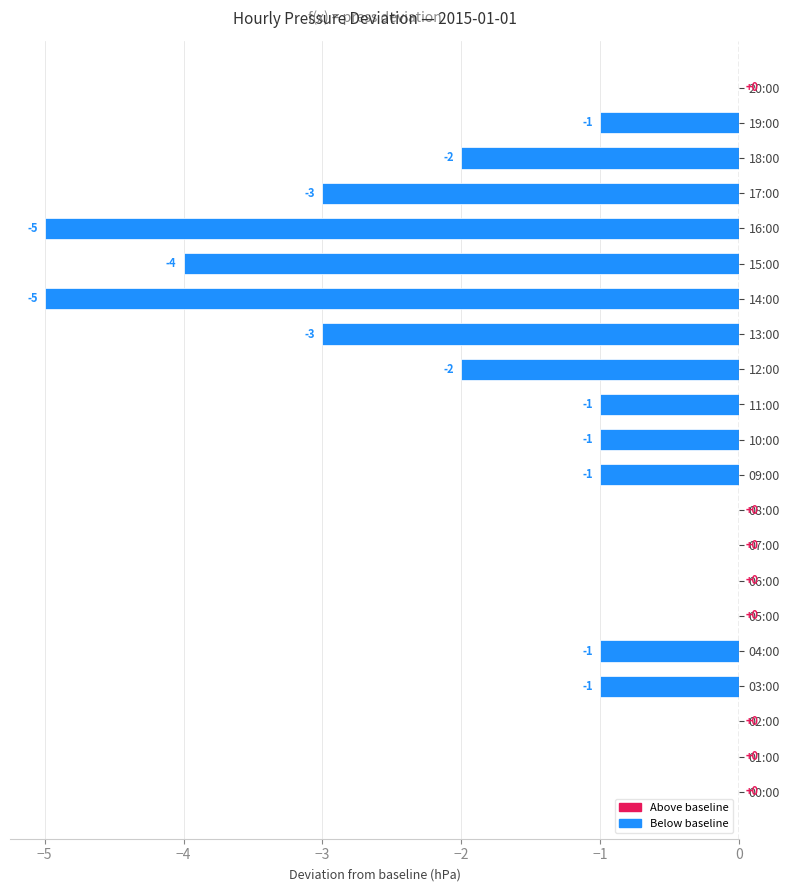

Which has a higher value, 15:00 or 13:00?

13:00